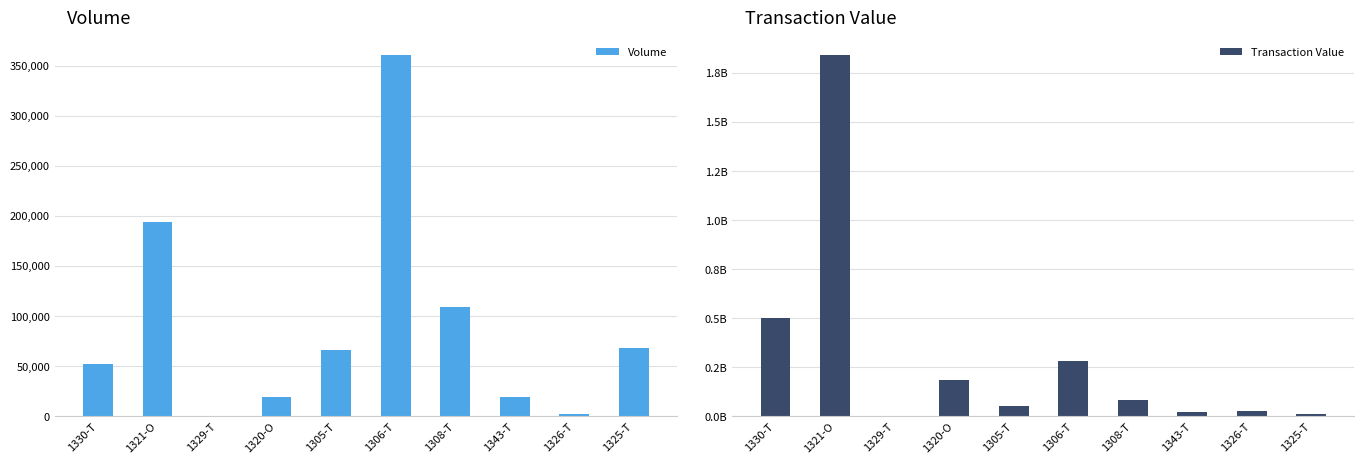

At 1326-T, list the series in order from smallest to largest.

Volume, Transaction Value